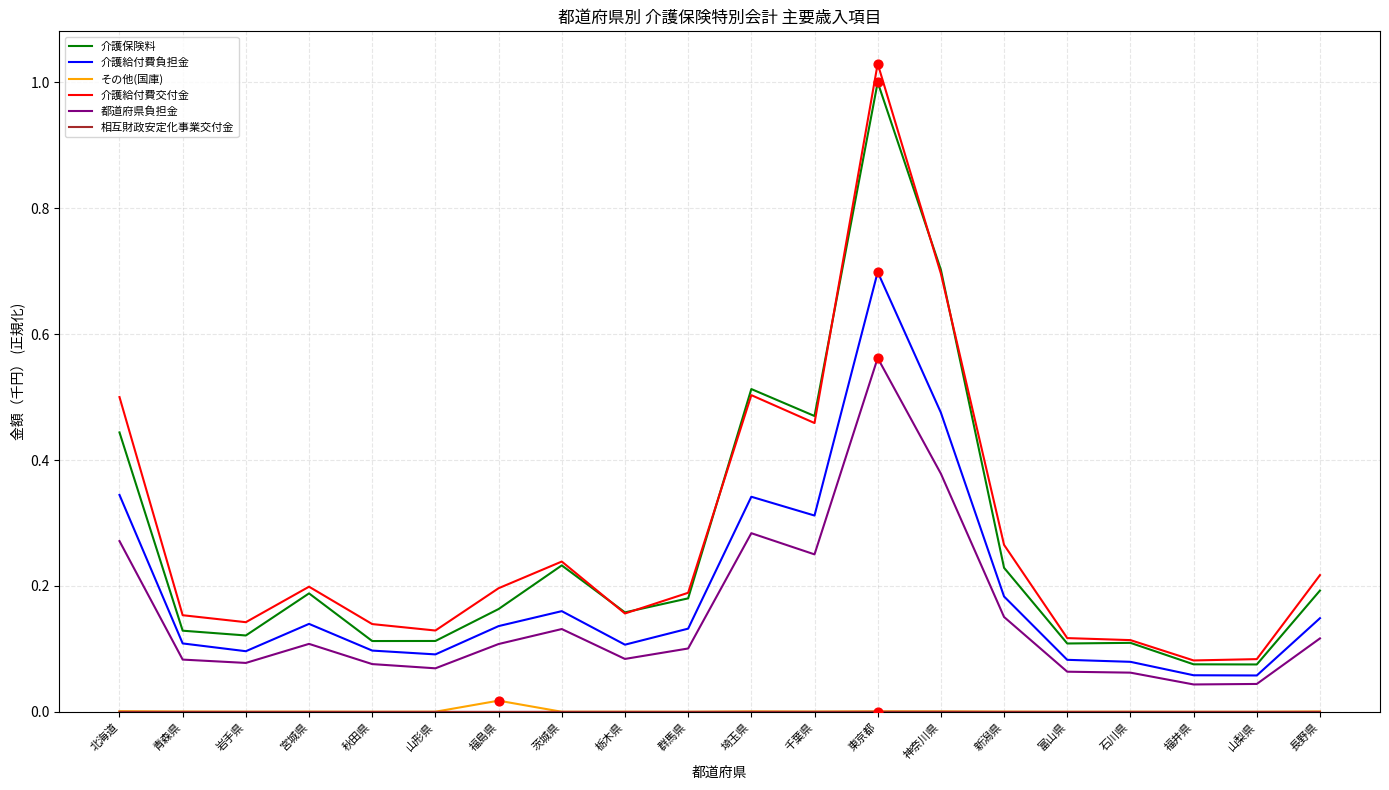

At which category is the sum across all series the highest?

東京都